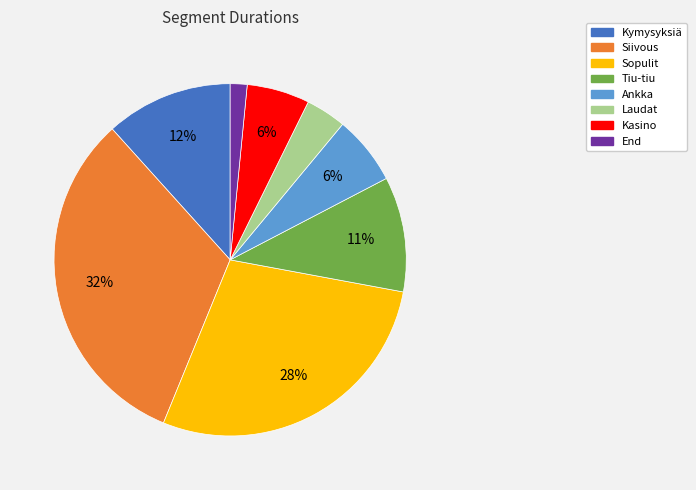

Which has a higher value, Ankka or Laudat?

Ankka